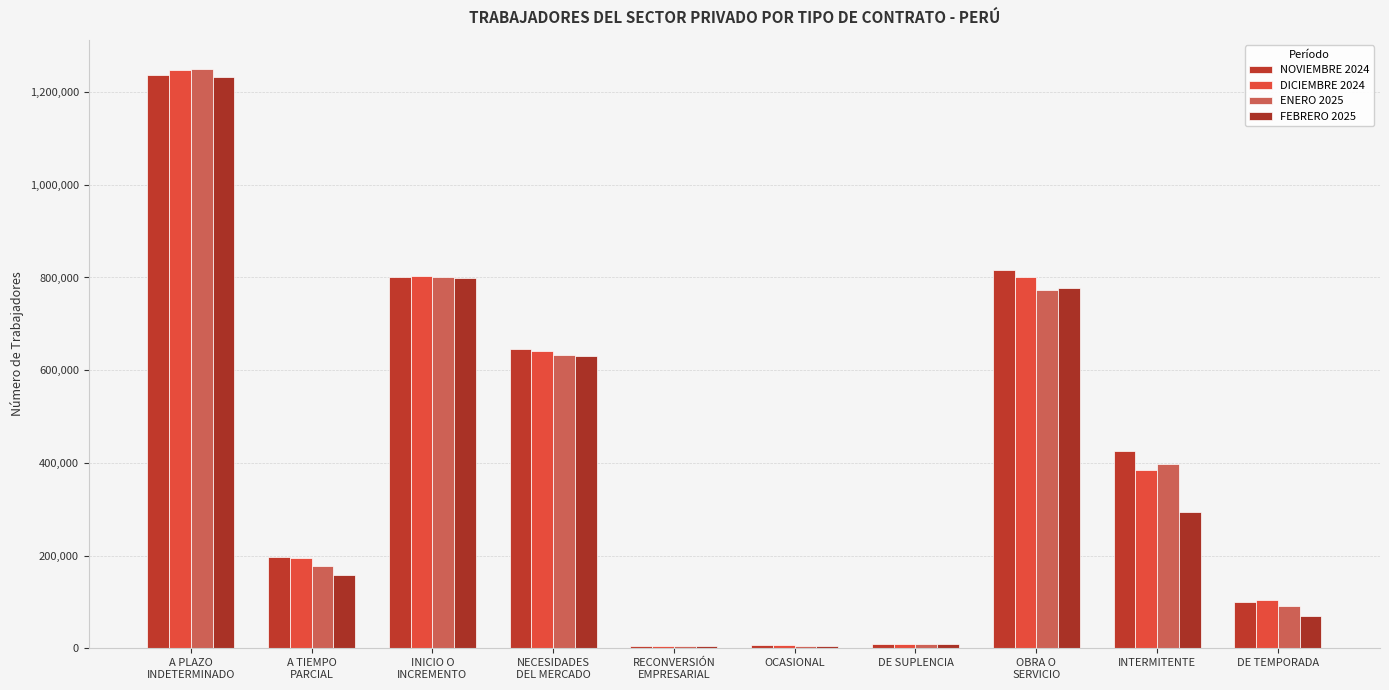

Count the number of data series in this chart.

4